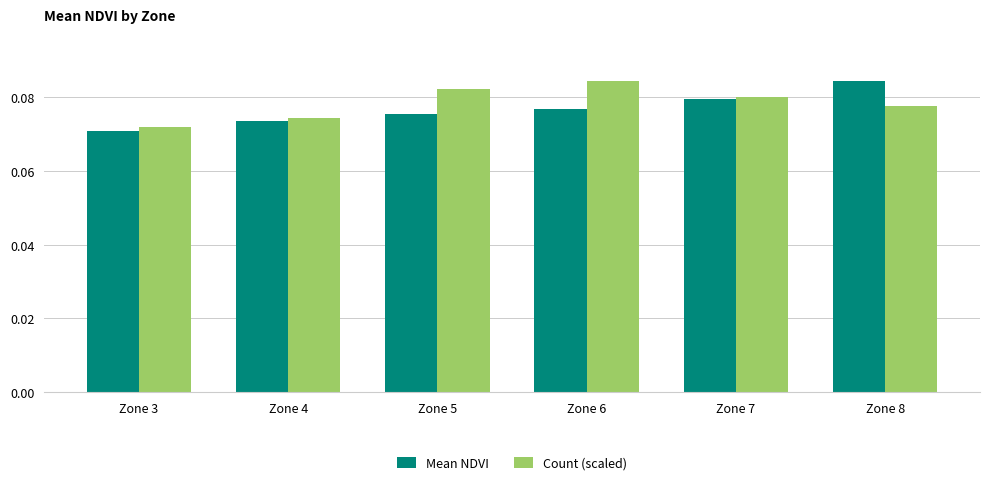

Which category has the highest value in the Mean NDVI series?

Zone 8